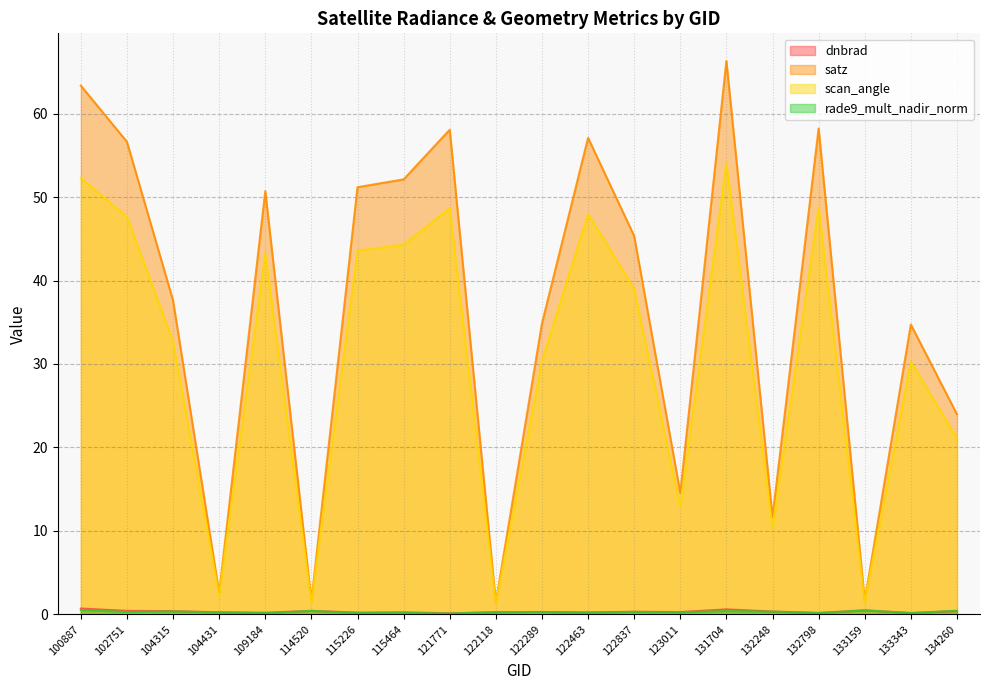

What is the value of the scan_angle point at the 12th from the left?

48.0